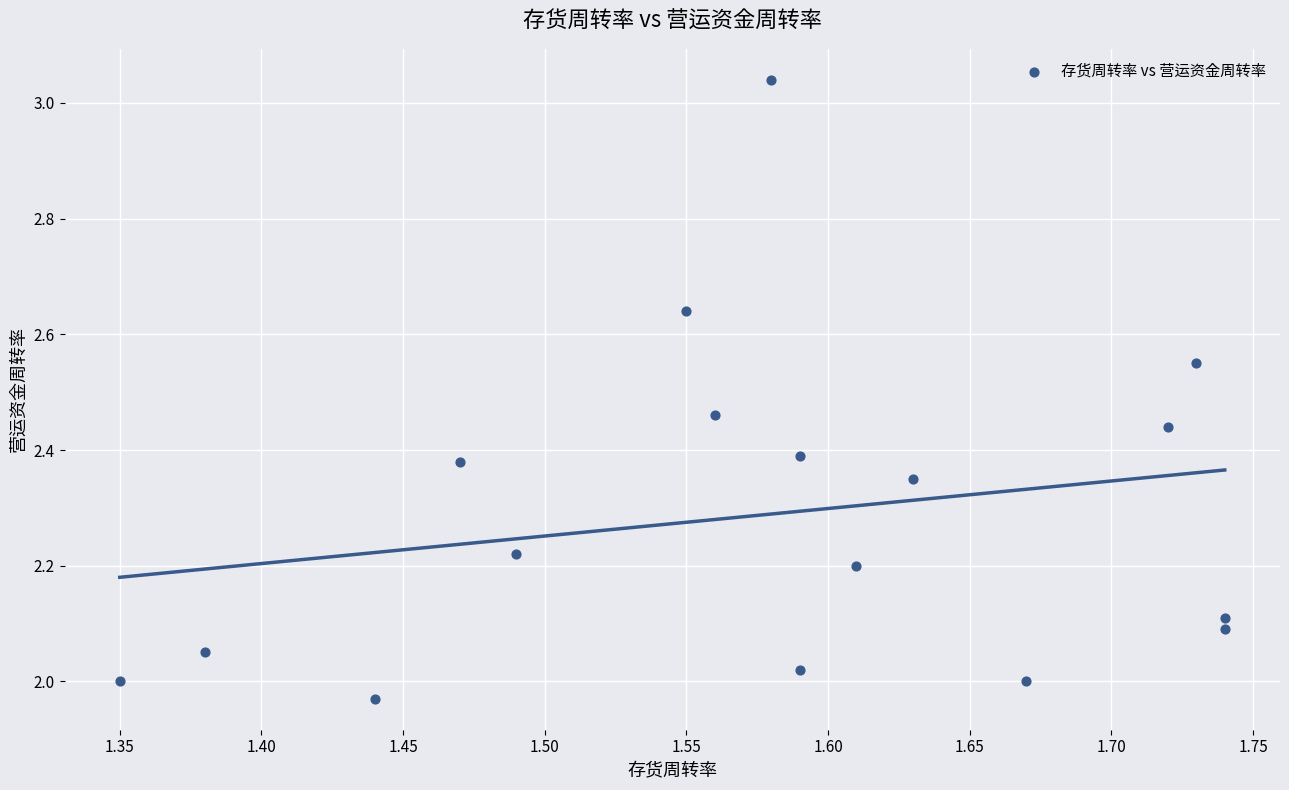

What is the range of X values (max minus min)?

0.4